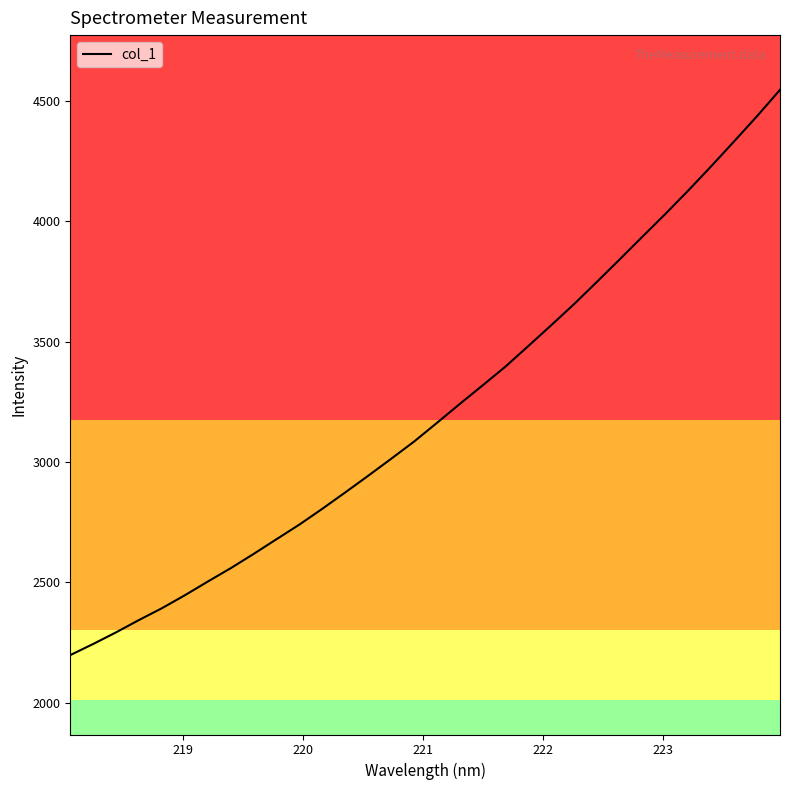

What is the greatest value displayed?

4544.8